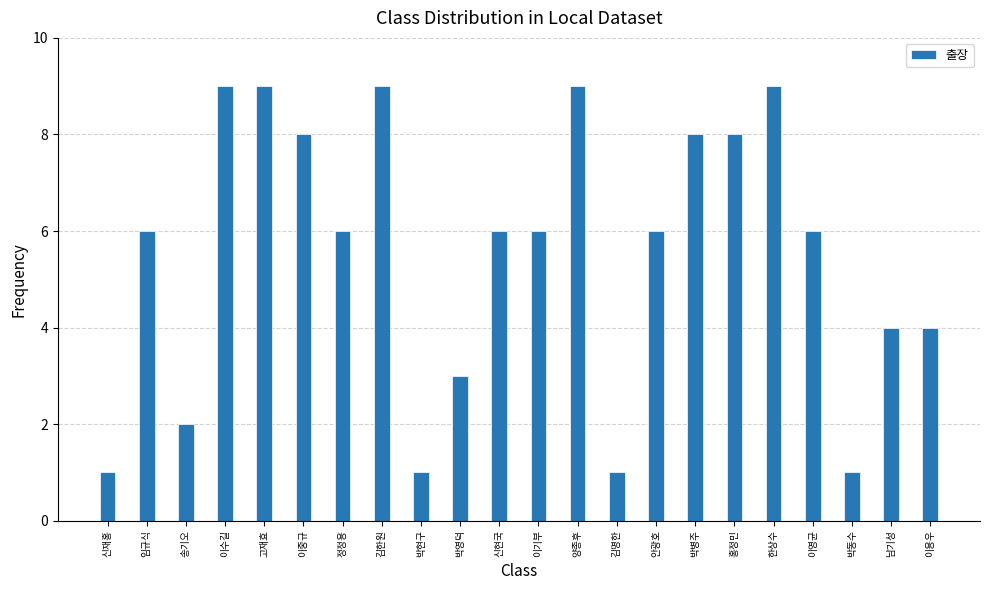

Reading right to left, extract all data points from this chart.

이용우=4	남기성=4	박동수=1	이영균=6	한상수=9	홍정민=8	박병주=8	안광호=6	김명한=1	양종후=9	이기부=6	신현국=6	박영덕=3	박현구=1	김한원=9	정정용=6	이중규=8	고재효=9	이수길=9	송기오=2	임규식=6	신재홍=1